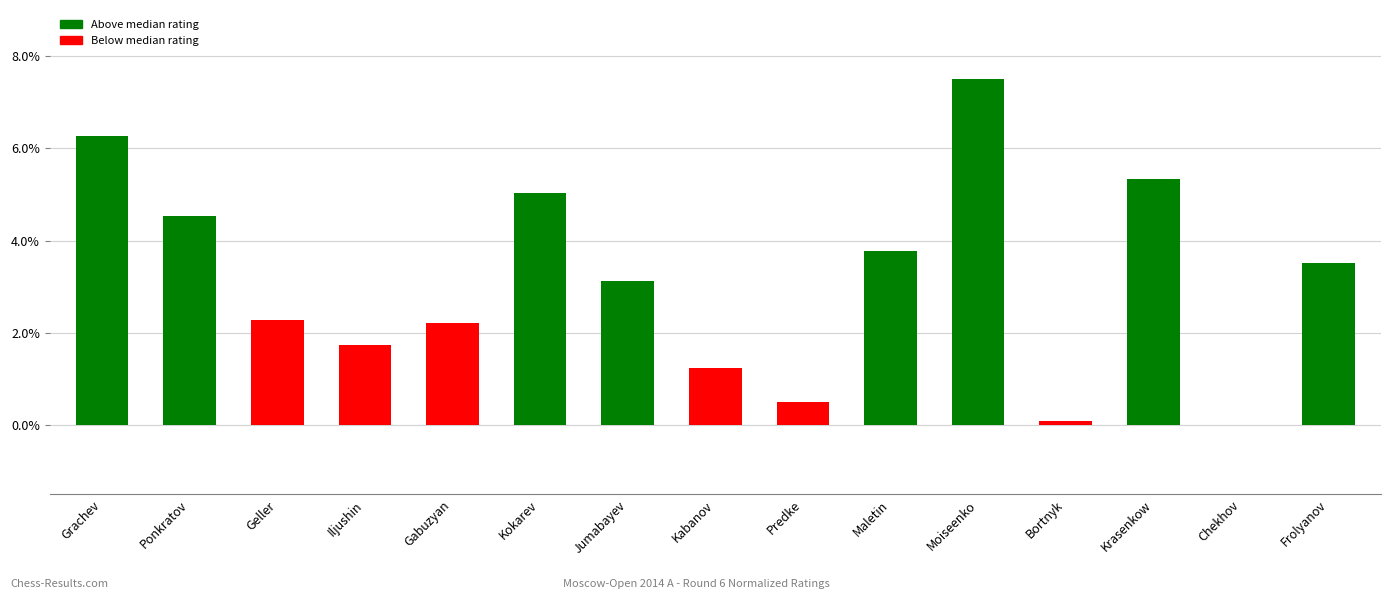

Reading left to right, extract all data points from this chart.

Grachev=6.3	Ponkratov=4.5	Geller=2.3	Iljushin=1.7	Gabuzyan=2.2	Kokarev=5.0	Jumabayev=3.1	Kabanov=1.2	Predke=0.5	Maletin=3.8	Moiseenko=7.5	Bortnyk=0.1	Krasenkow=5.3	Chekhov=0.0	Frolyanov=3.5